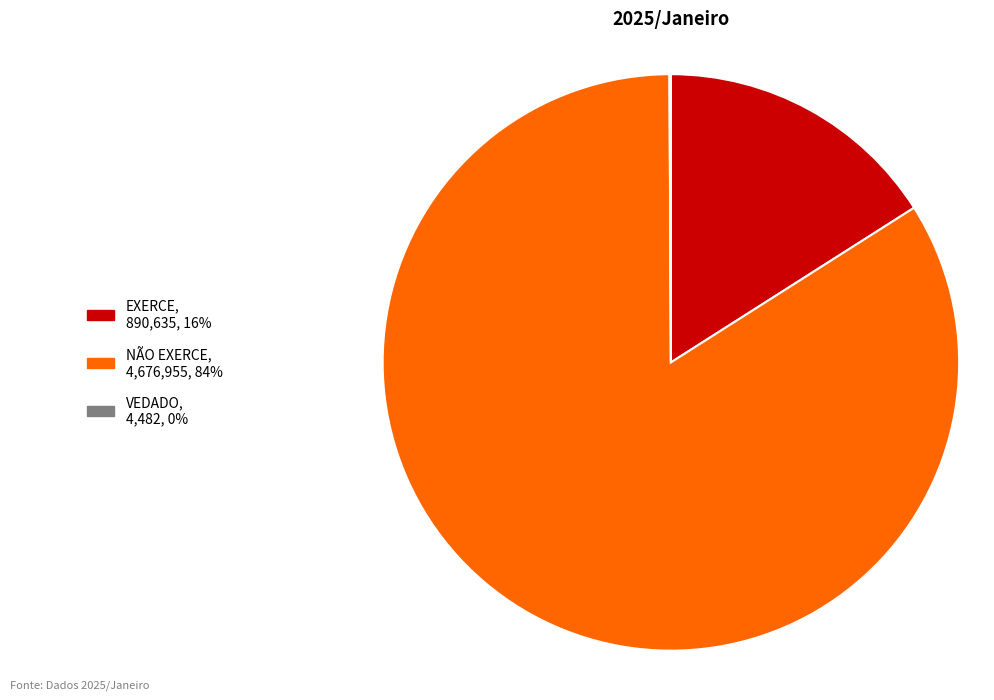

Between EXERCE and NÃO EXERCE, which is larger?

NÃO EXERCE